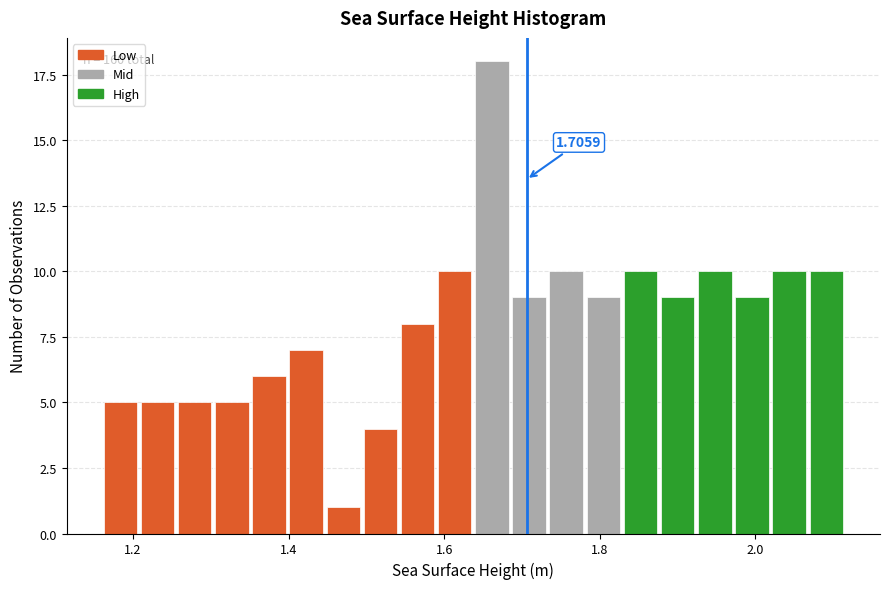

Read against the x-axis, roughly where is the centre of the tallest bar?

1.66